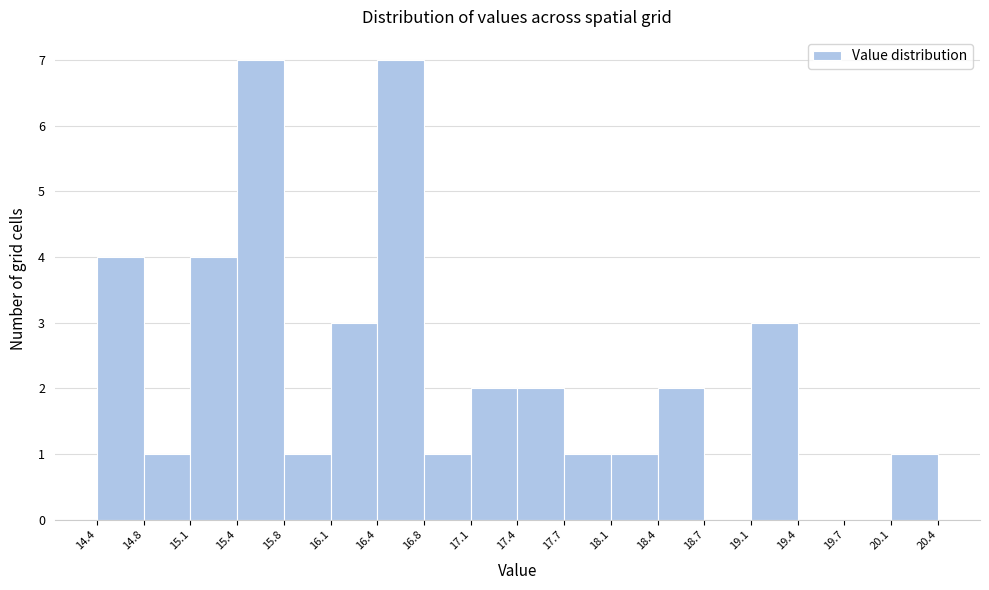

Reading left to right, transcribe this chart: for each bar, give the range it covers on the x-axis and its height. The values are not printed on the chart, so give them approximately, as read against the axis.

14.4 to 14.8: 4
14.8 to 15.1: 1
15.1 to 15.4: 4
15.4 to 15.8: 7
15.8 to 16.1: 1
16.1 to 16.4: 3
16.4 to 16.8: 7
16.8 to 17.1: 1
17.1 to 17.4: 2
17.4 to 17.7: 2
17.7 to 18.1: 1
18.1 to 18.4: 1
18.4 to 18.7: 2
18.7 to 19.1: 0
19.1 to 19.4: 3
19.4 to 19.7: 0
19.7 to 20.1: 0
20.1 to 20.4: 1